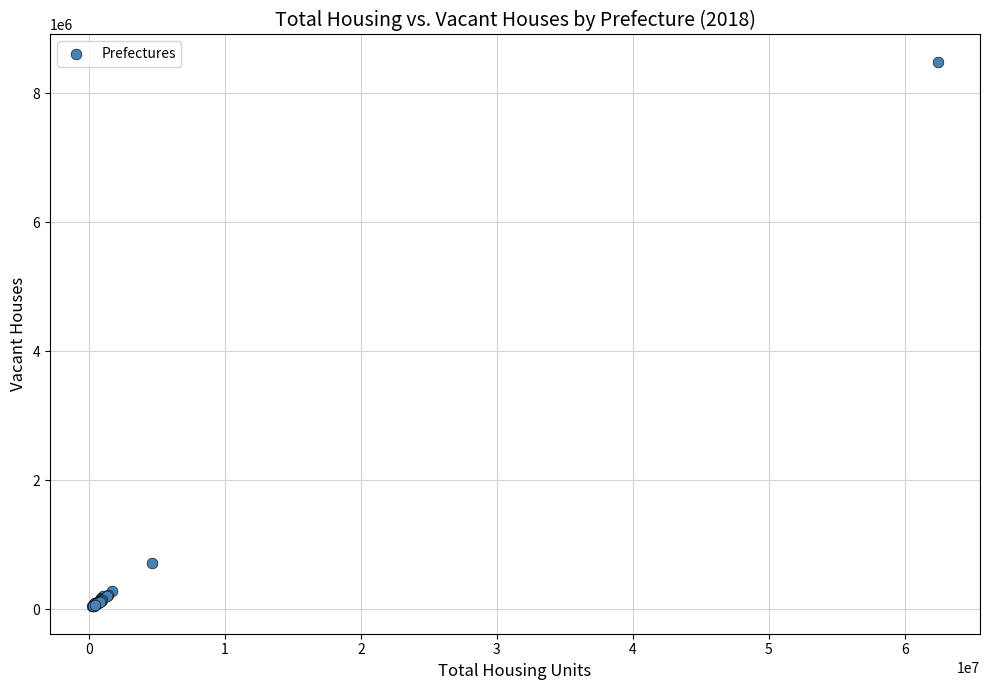

What Y value in the scatter plot is closest to 4264250?

709400